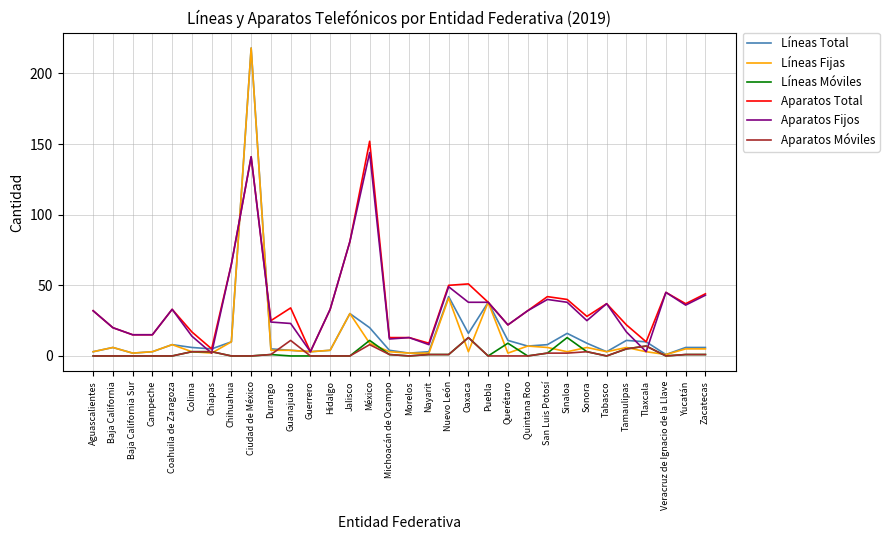

At which category is the sum across all series the highest?

Ciudad de México